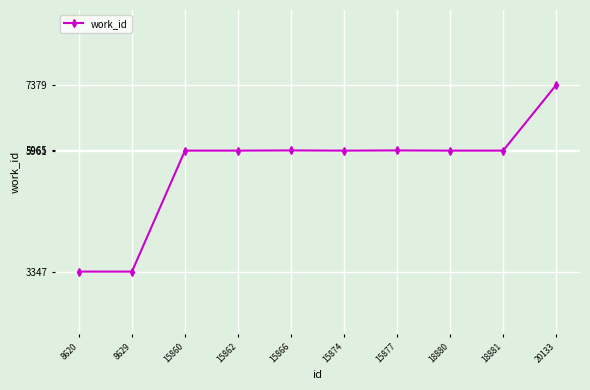

What is the ratio of the value at 15860 to the value at 8629?

1.8